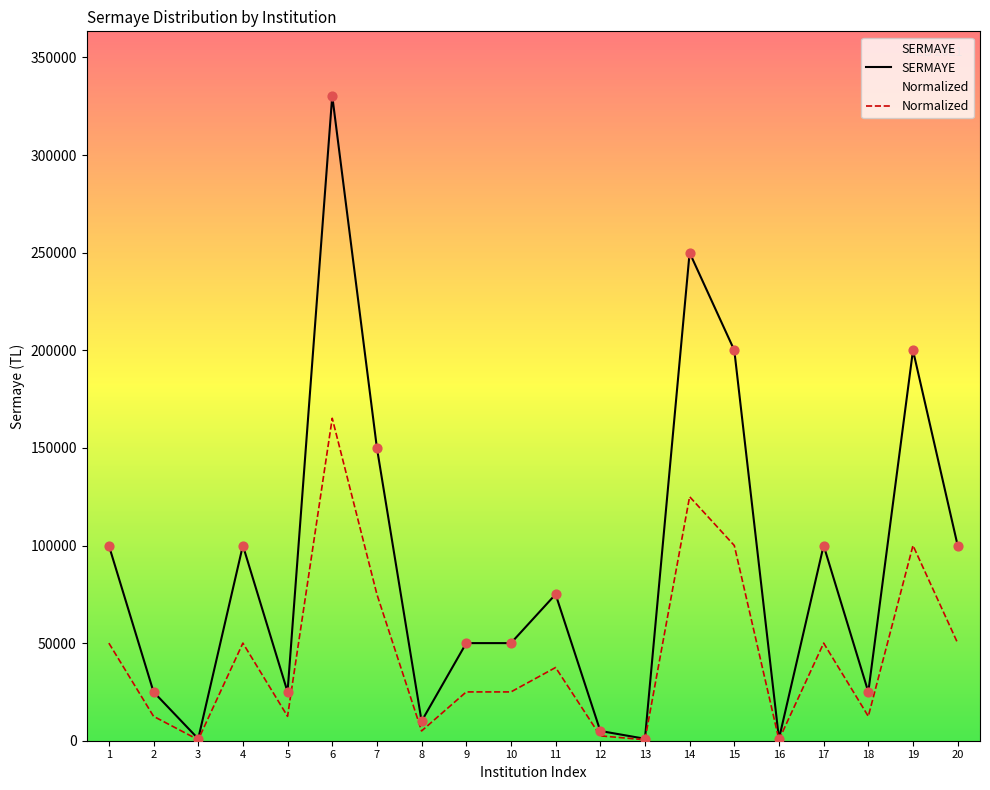

Which series has the largest total across all categories?

SERMAYE